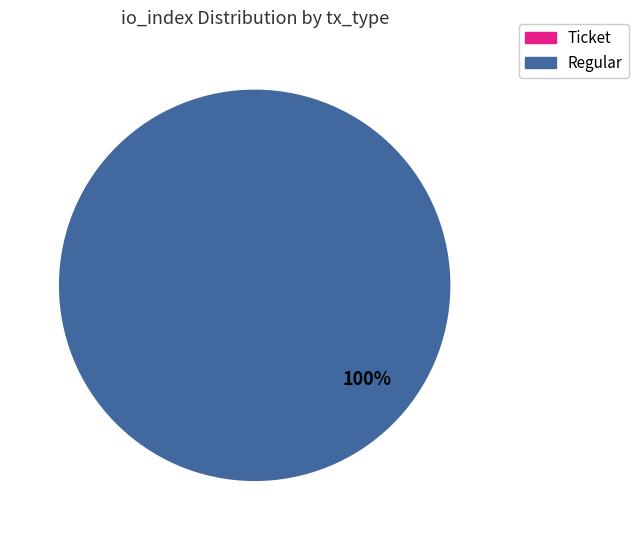

What is the largest slice in the pie chart?

Regular